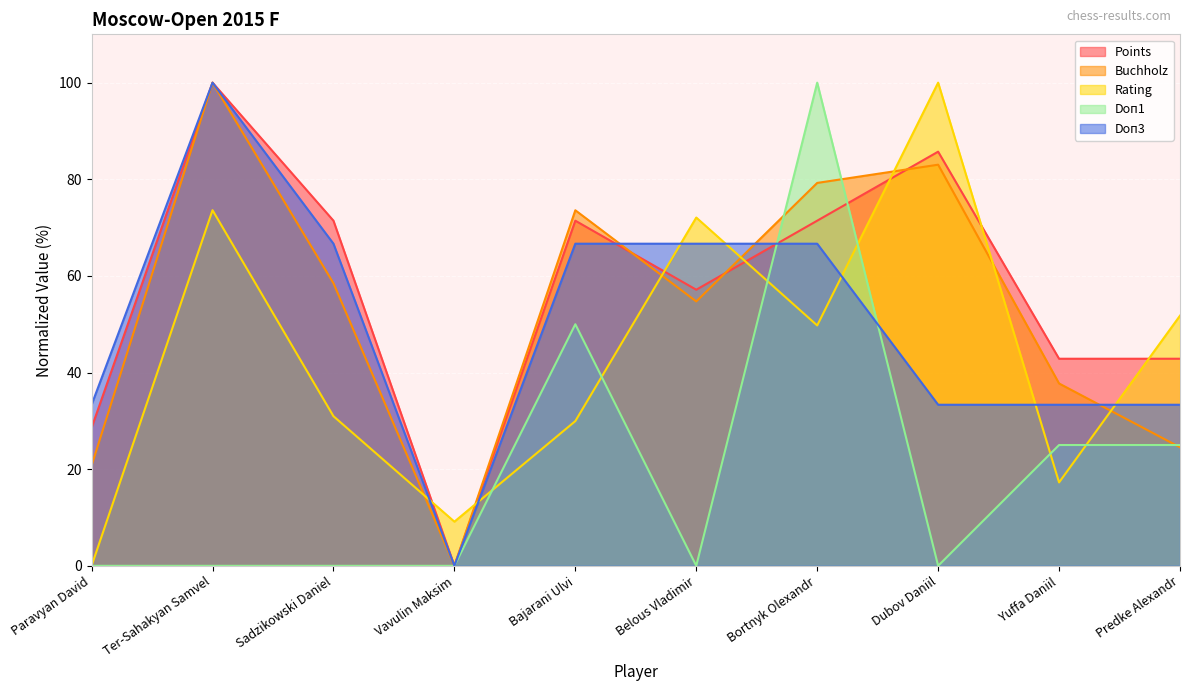

Which series has the widest spread of values?

Rating